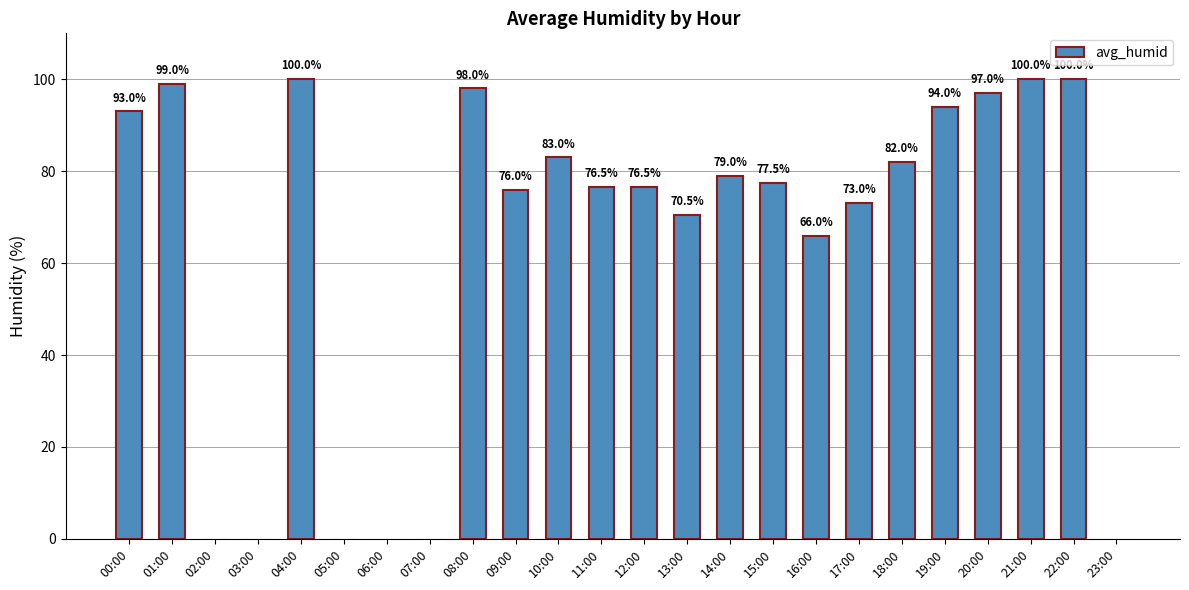

Between 15:00 and 18:00, which is larger?

18:00